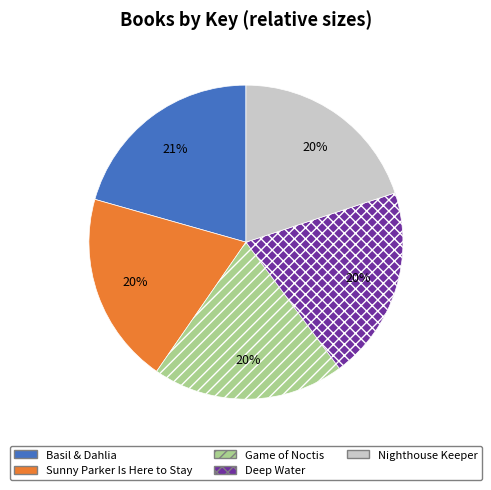

Is there a majority slice in this chart?

No